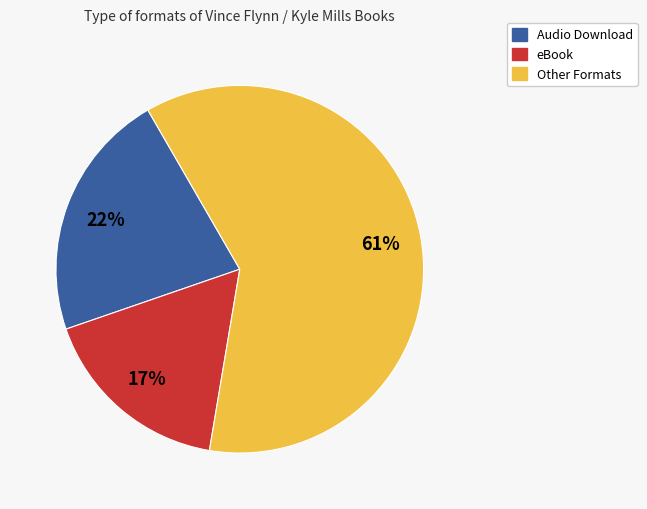

What percentage is the Audio Download slice, to the nearest percent?

22%